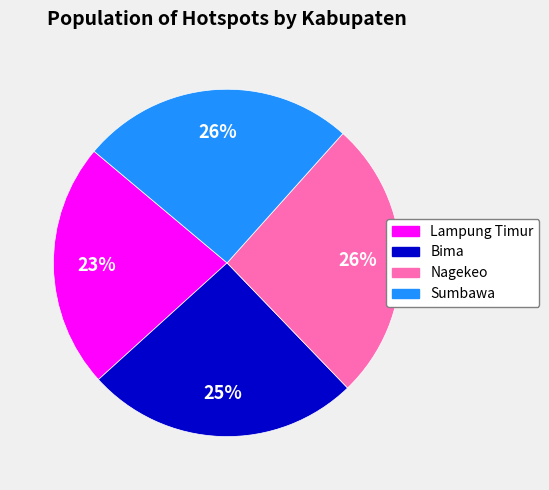

Which has a higher value, Bima or Lampung Timur?

Bima